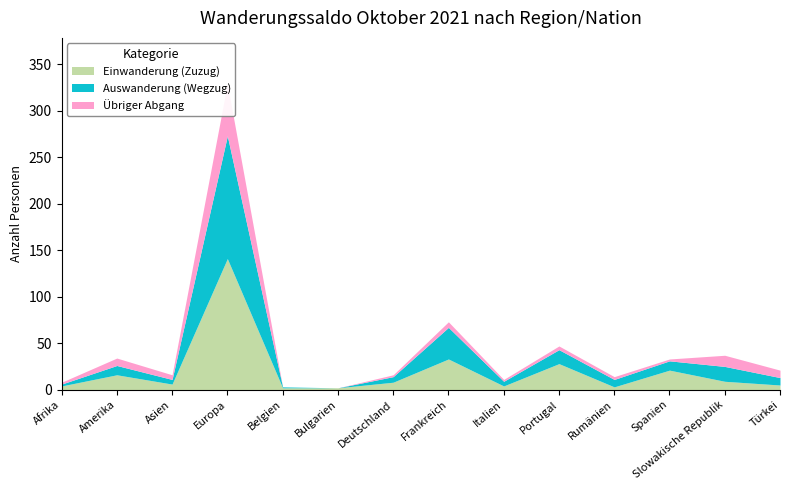

How many series are shown in this chart?

3